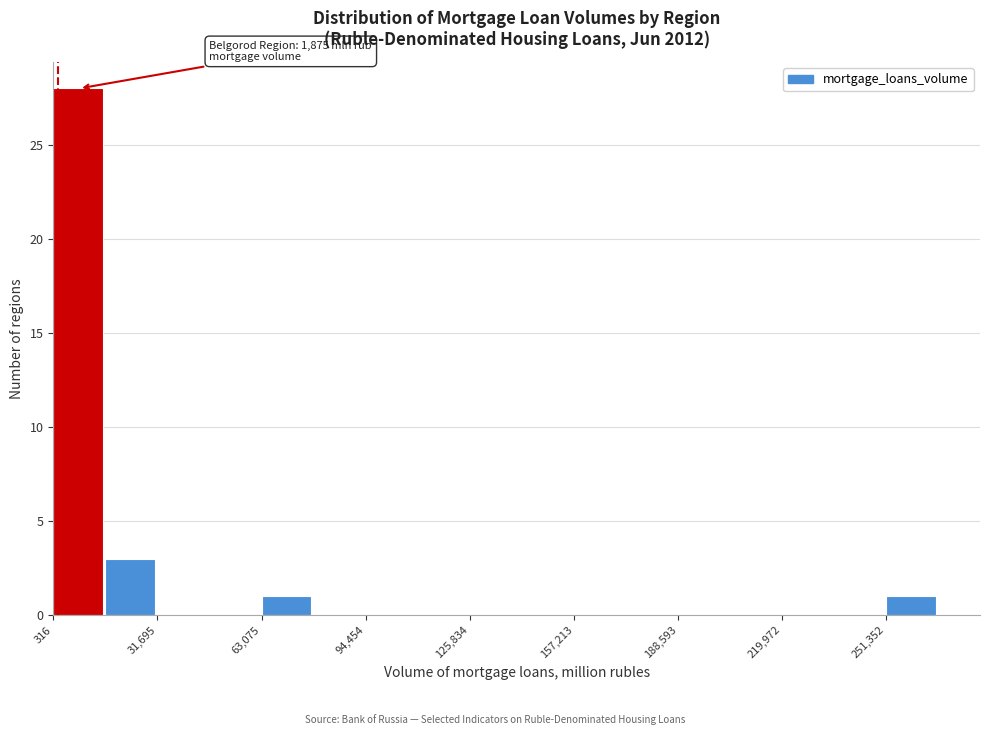

Around what value on the x-axis is the tallest bar? Give the approximate position of its centre, as read against the axis.

10000